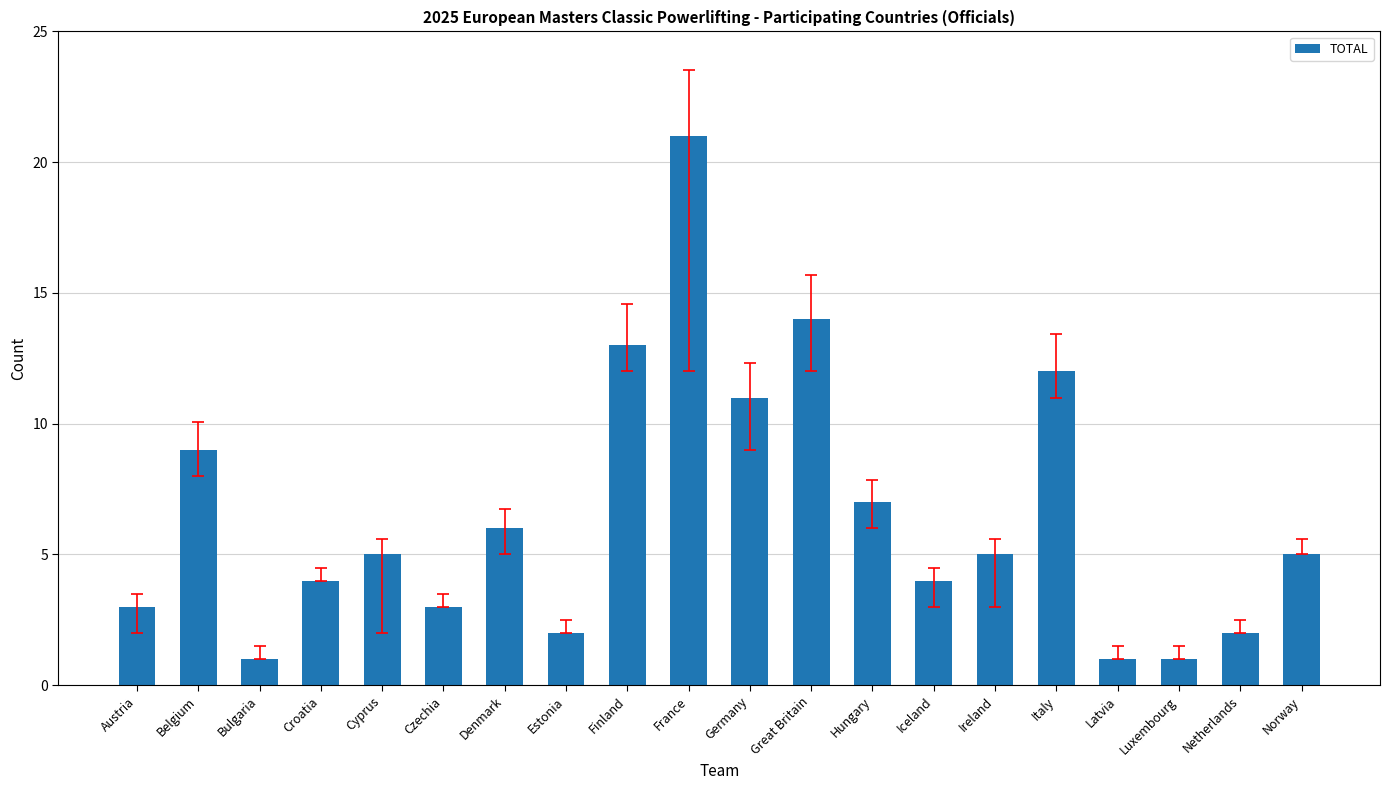

Reading left to right, what are all the values shown in this chart?

Austria=3	Belgium=9	Bulgaria=1	Croatia=4	Cyprus=5	Czechia=3	Denmark=6	Estonia=2	Finland=13	France=21	Germany=11	Great Britain=14	Hungary=7	Iceland=4	Ireland=5	Italy=12	Latvia=1	Luxembourg=1	Netherlands=2	Norway=5